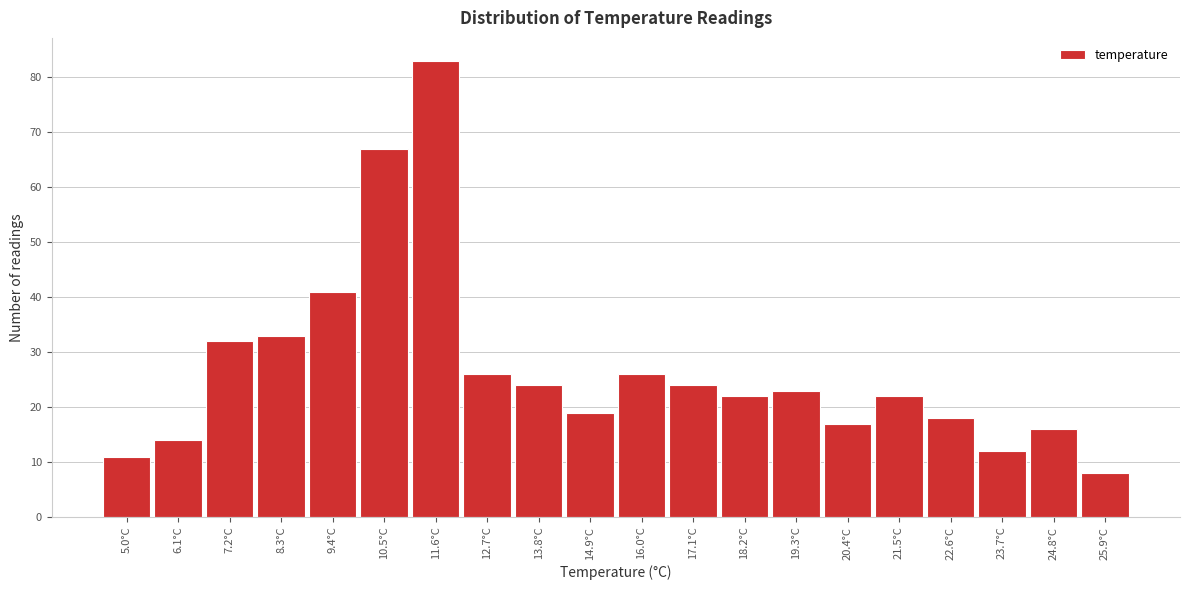

Reading right to left, extract all data points from this chart.

25.9°C=8	24.8°C=16	23.7°C=12	22.6°C=18	21.5°C=22	20.4°C=17	19.3°C=23	18.2°C=22	17.1°C=24	16.0°C=26	14.9°C=19	13.8°C=24	12.7°C=26	11.6°C=83	10.5°C=67	9.4°C=41	8.3°C=33	7.2°C=32	6.1°C=14	5.0°C=11